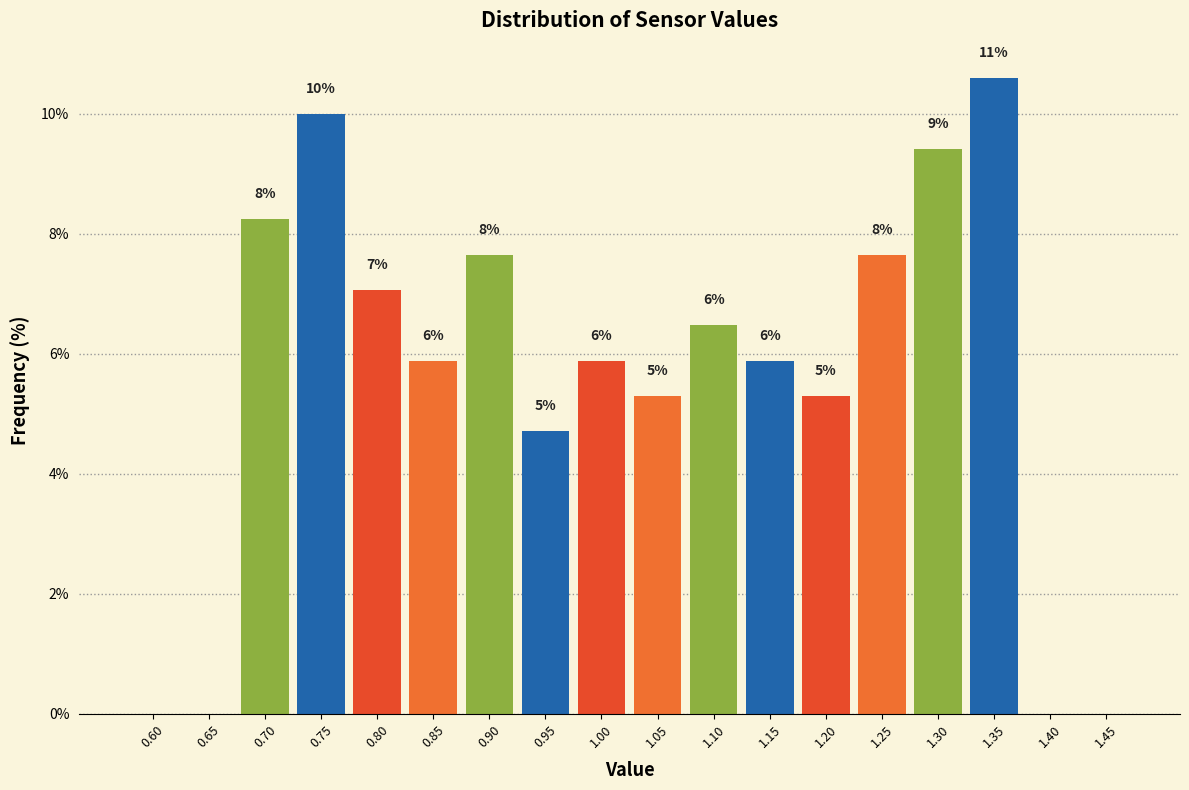

Are the bars horizontal?

No